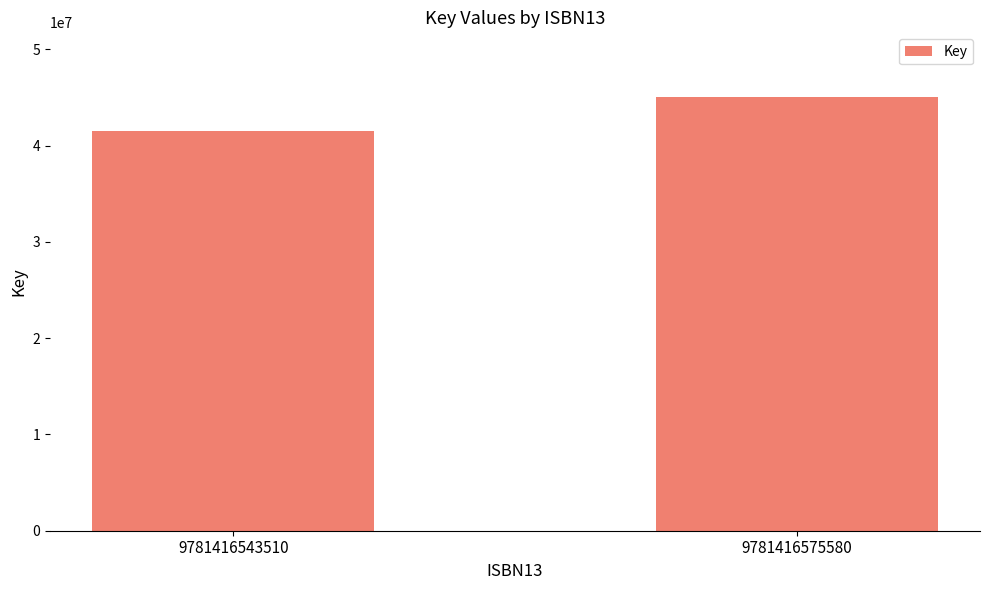

Read the value at 9781416543510.

41545499